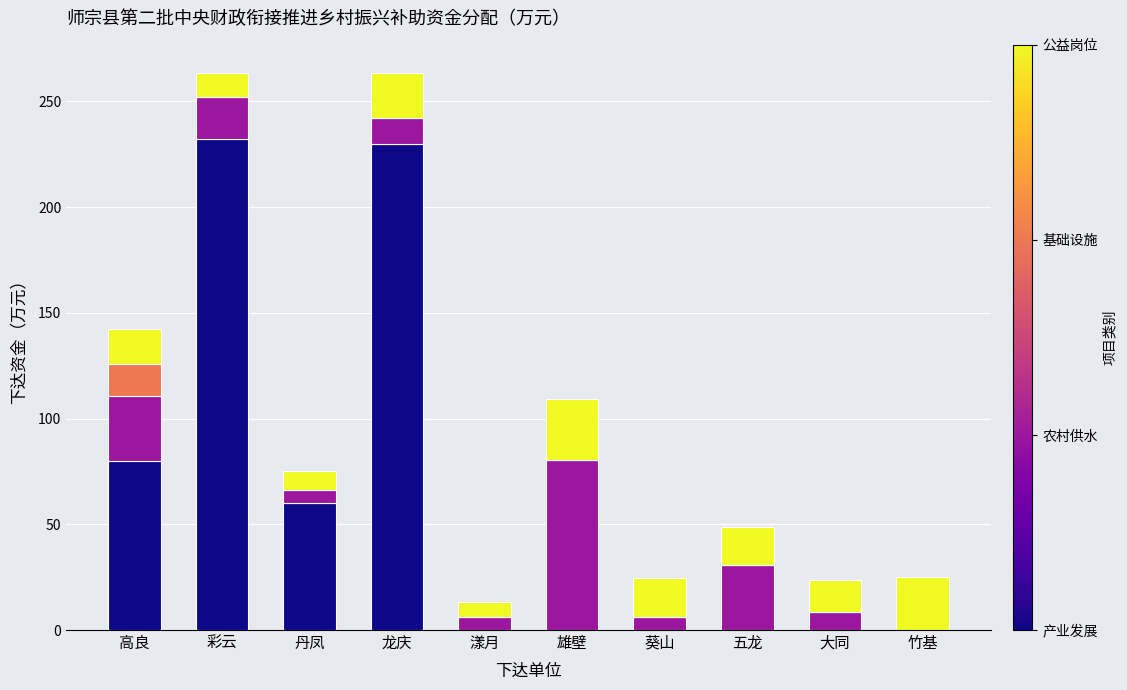

Does the chart contain stacked bars?

Yes